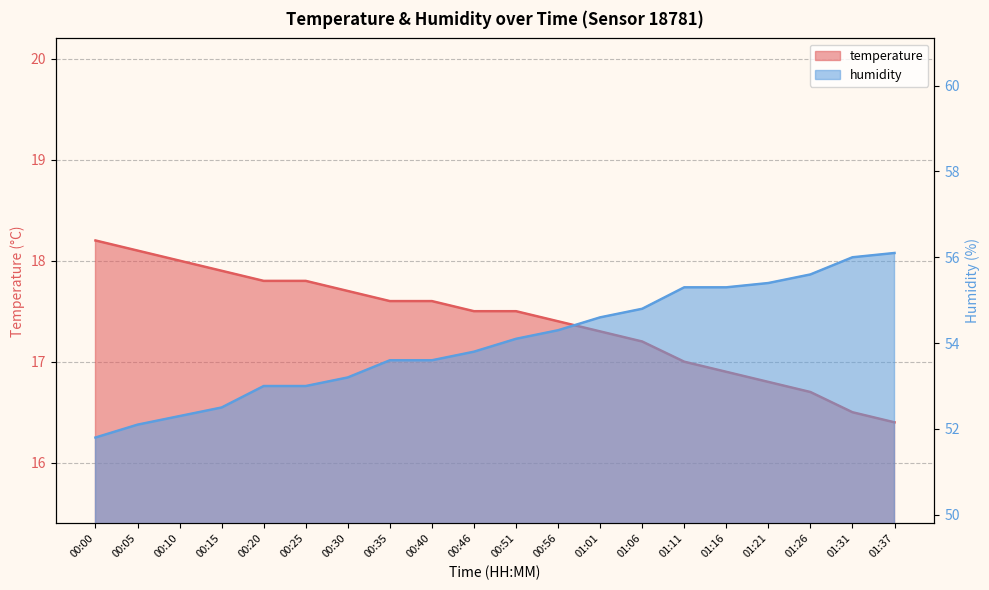

Which label corresponds to the smallest value in the chart?

01:37